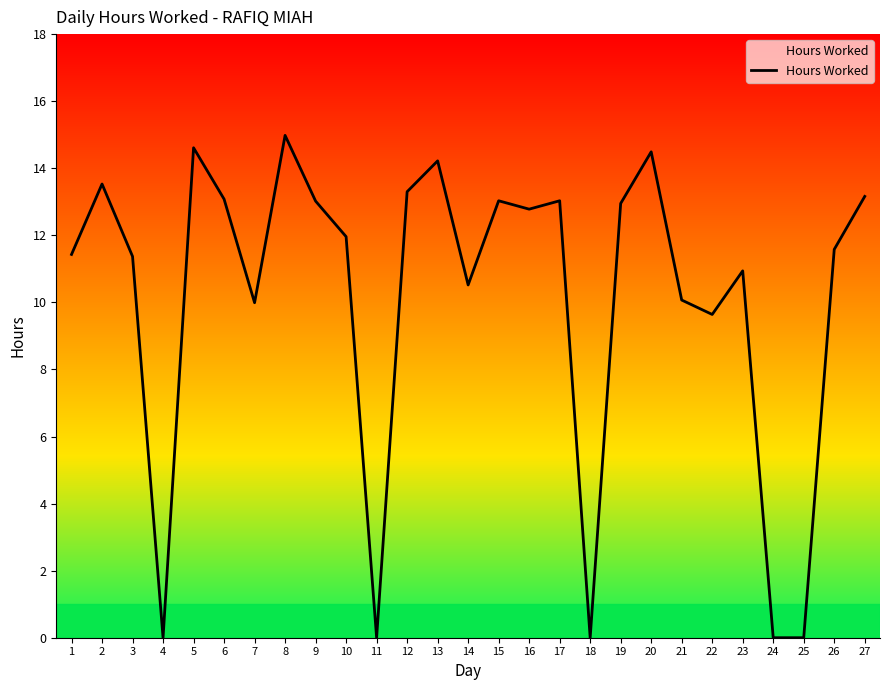

The value at 6 is 13.1. True or false?

True